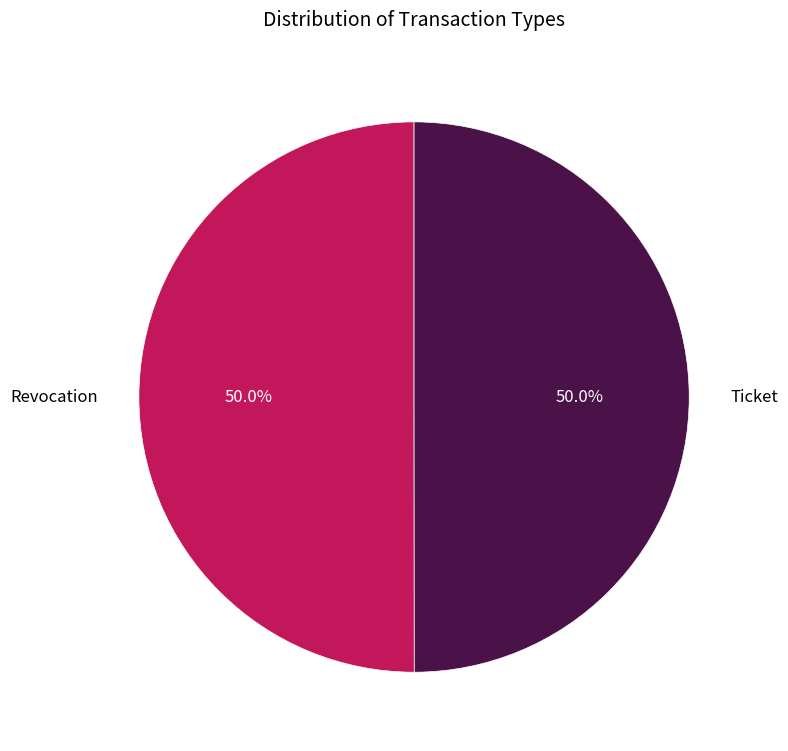

Approximately how many times larger is the value at Ticket compared to Revocation?

1.0